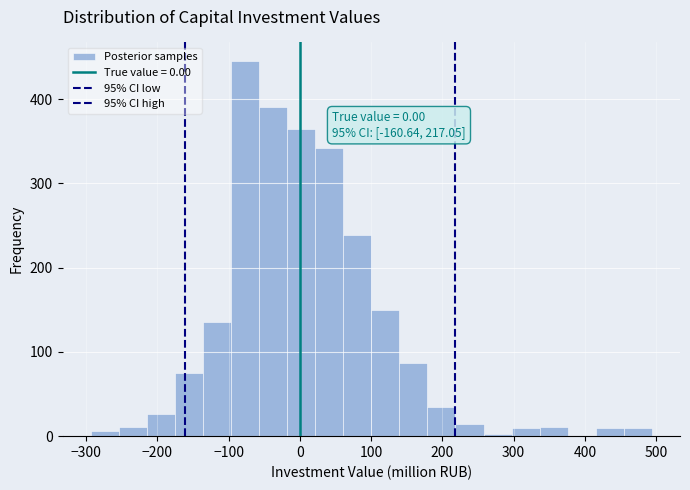

Read against the x-axis, roughly where is the centre of the tallest bar?

-80